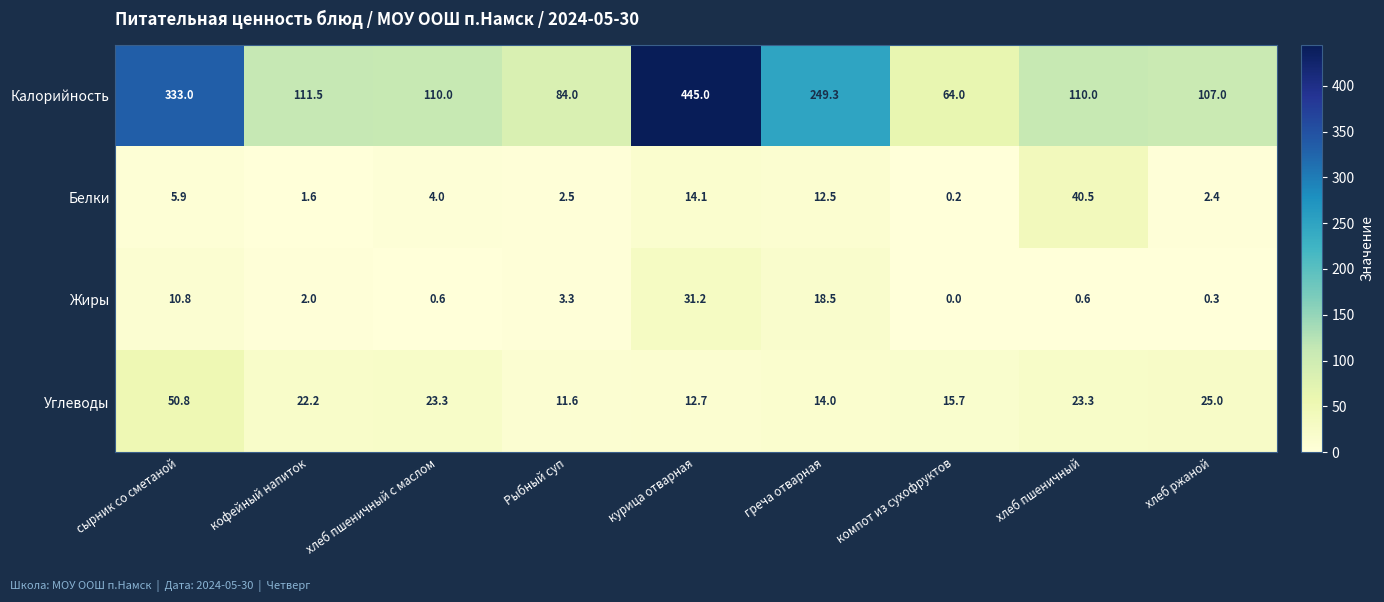

Which series has the largest range (max minus min)?

Калорийность